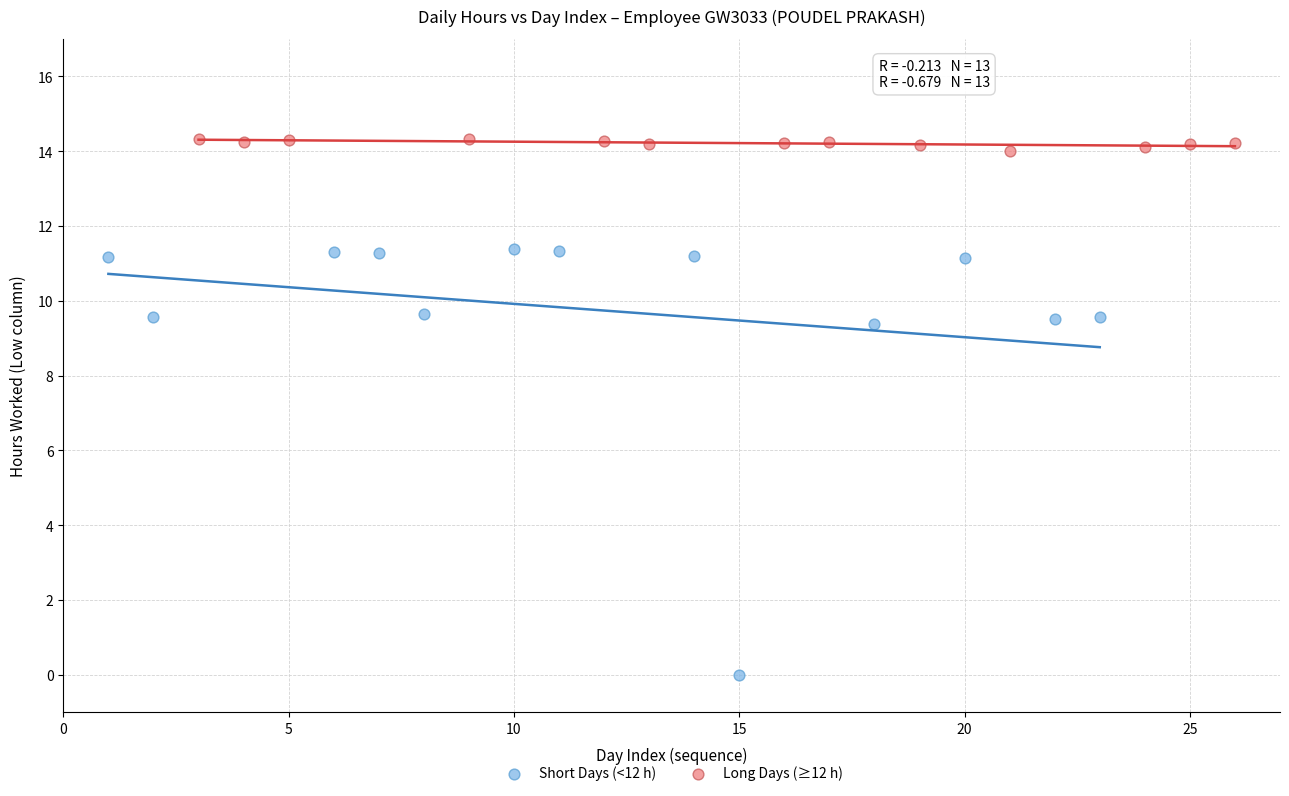

Which series reaches the minimum Y coordinate?

Short Days (<12 h)